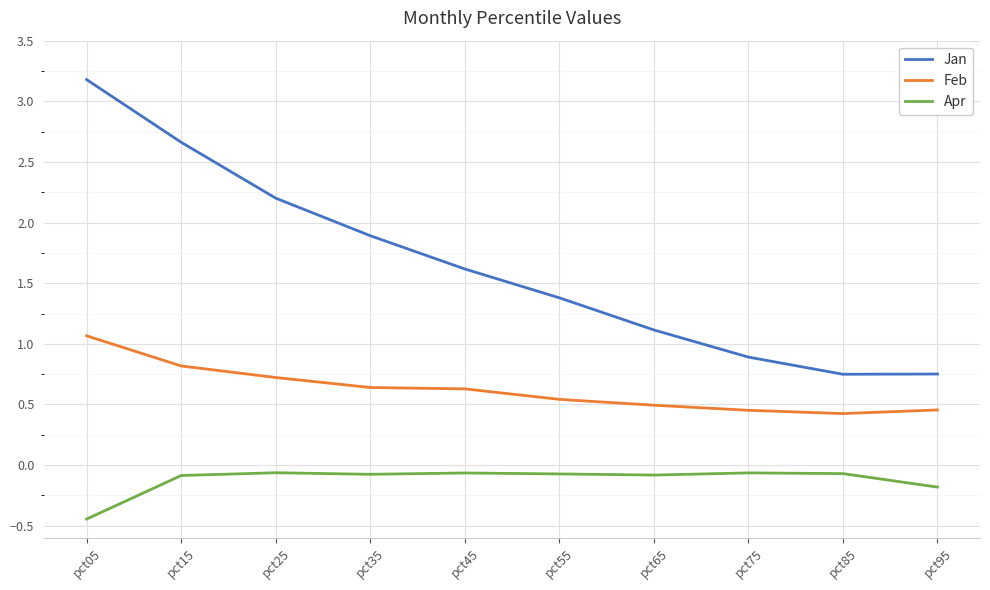

How many lines are shown in the chart?

3